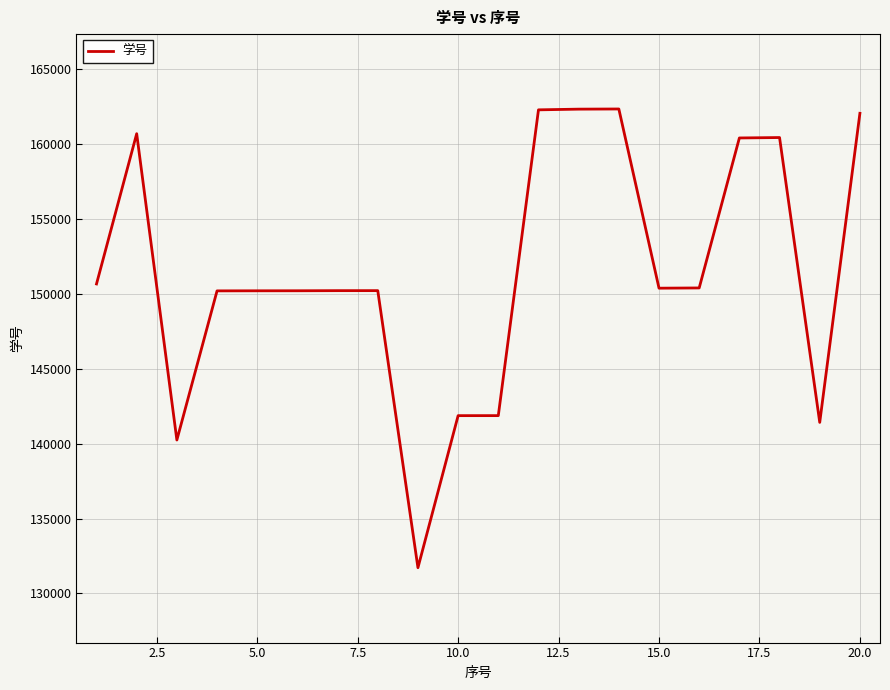

What is the smallest value displayed?

131716